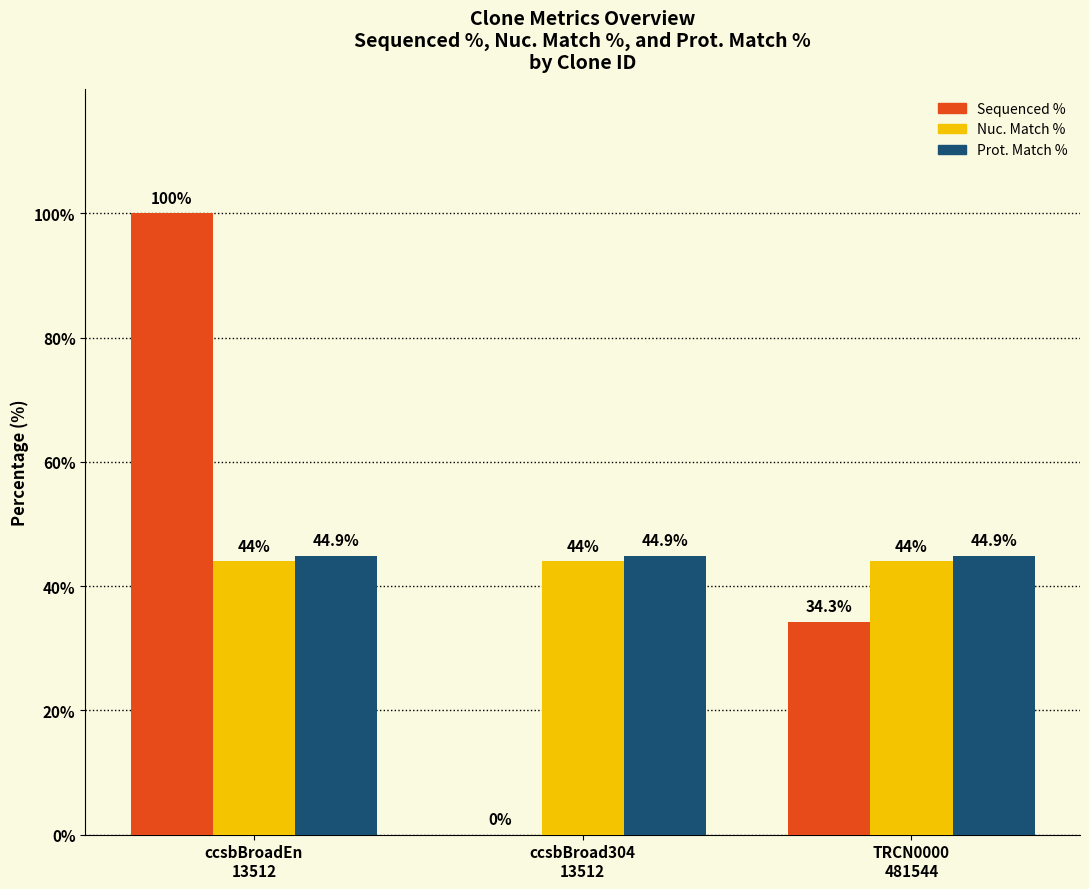

Which series has the largest total across all categories?

Prot. Match %